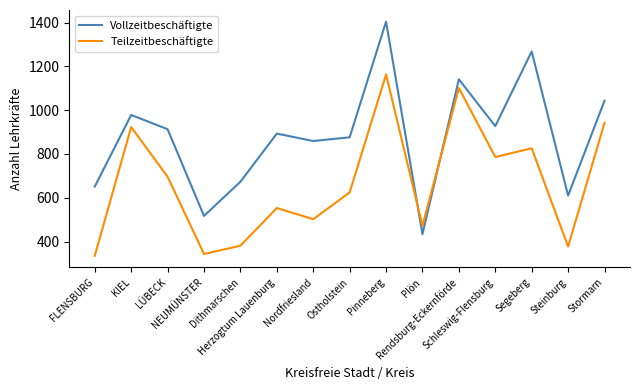

At which label is Teilzeitbeschäftigte closest to 749?

Schleswig-Flensburg